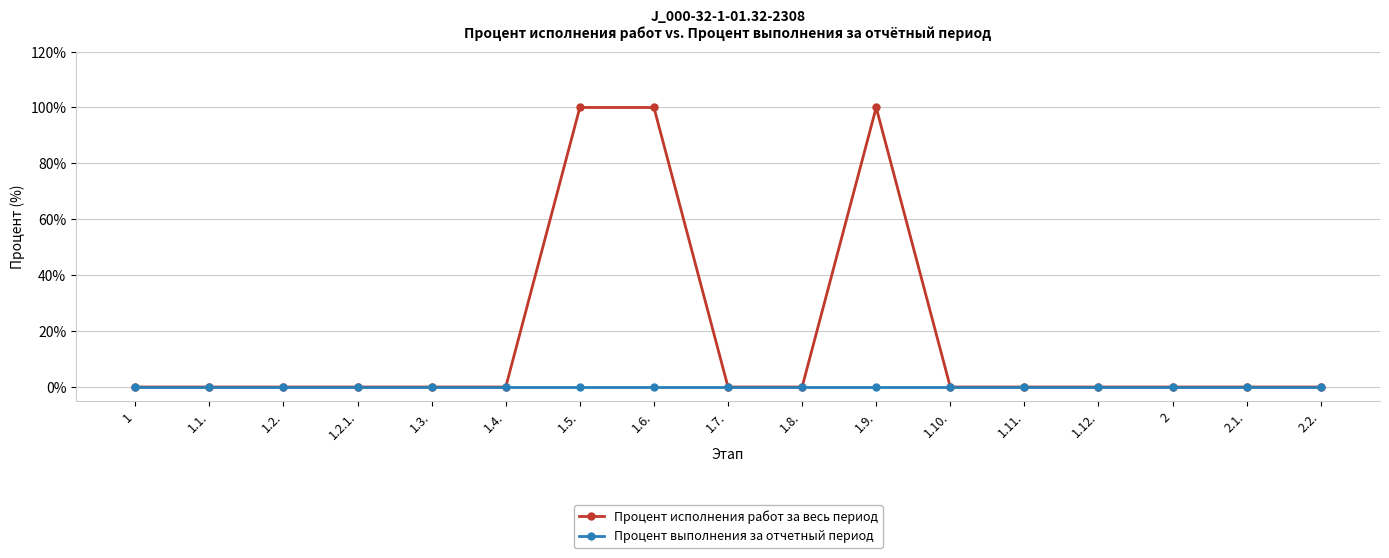

What is the label of the 14th point from the right?

1.2.1.